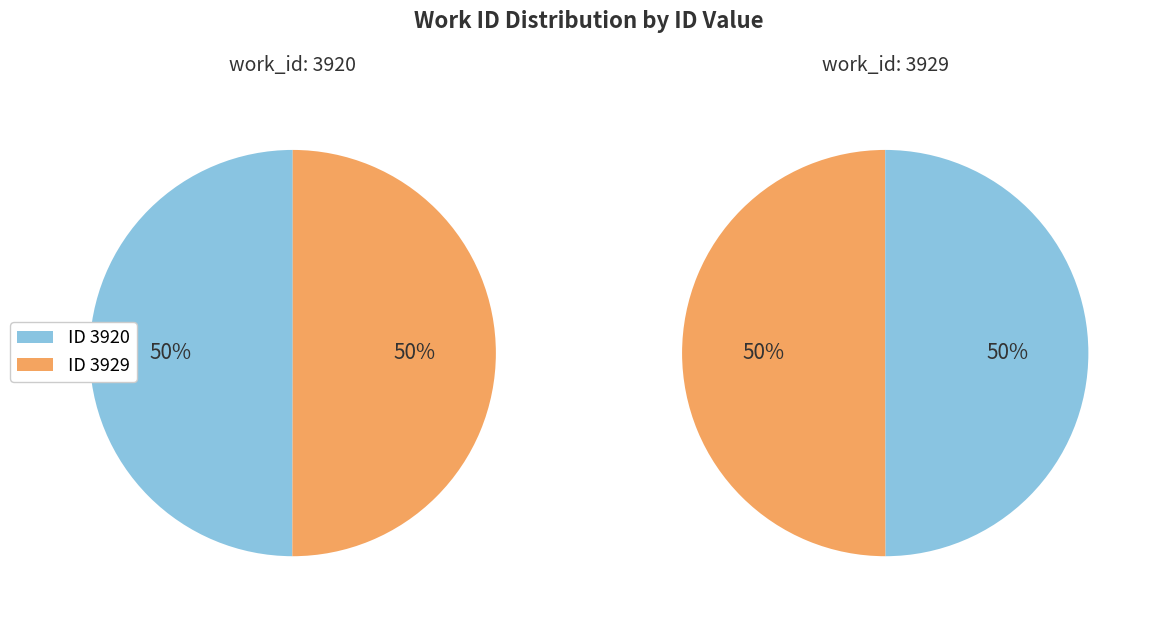

To the nearest percent, what portion does 3920 represent?

50%